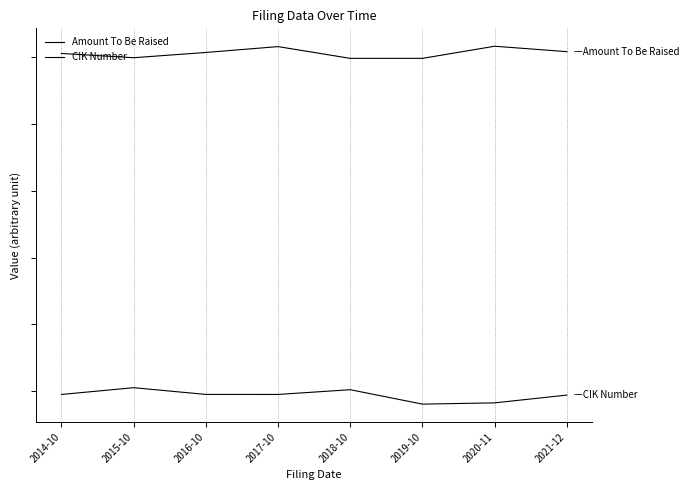

Does the chart display data point markers on the line(s)?

No